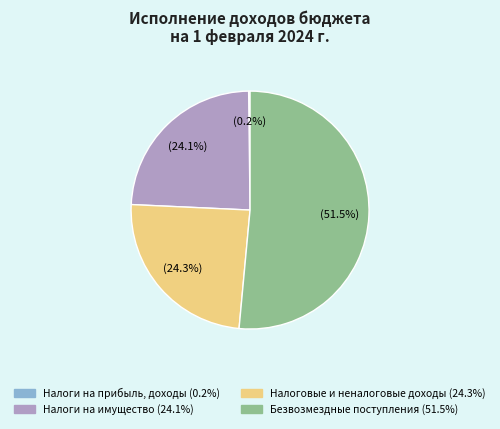

Does any single category account for the majority?

Yes